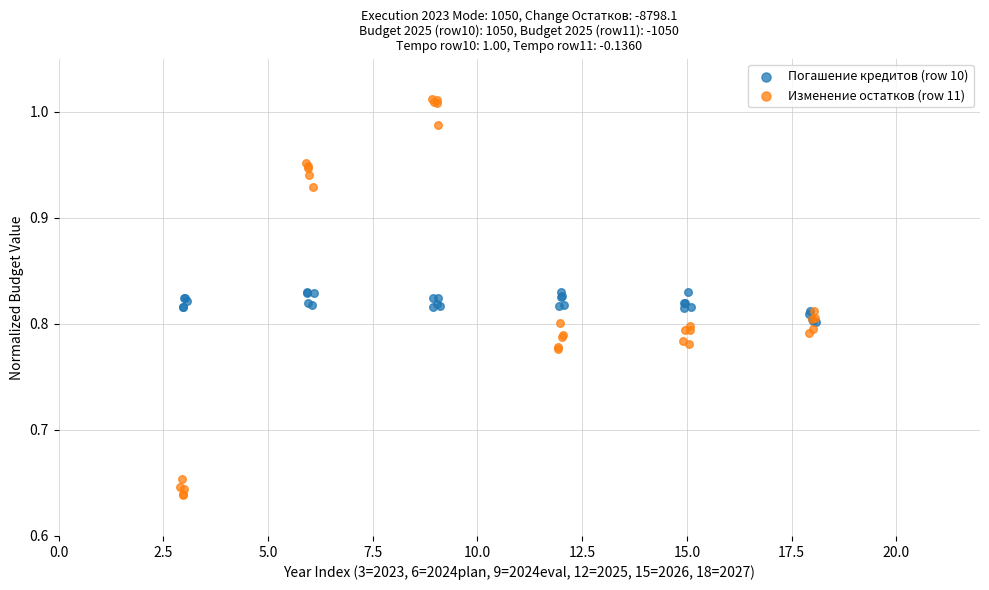

Which series has the largest Y range (max minus min)?

Изменение остатков (row 11)